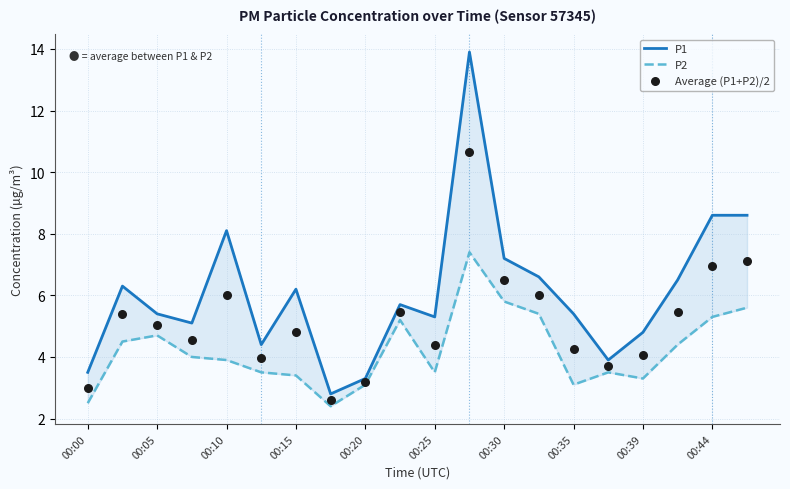

At how many categories does at least one series exceed 4?

16